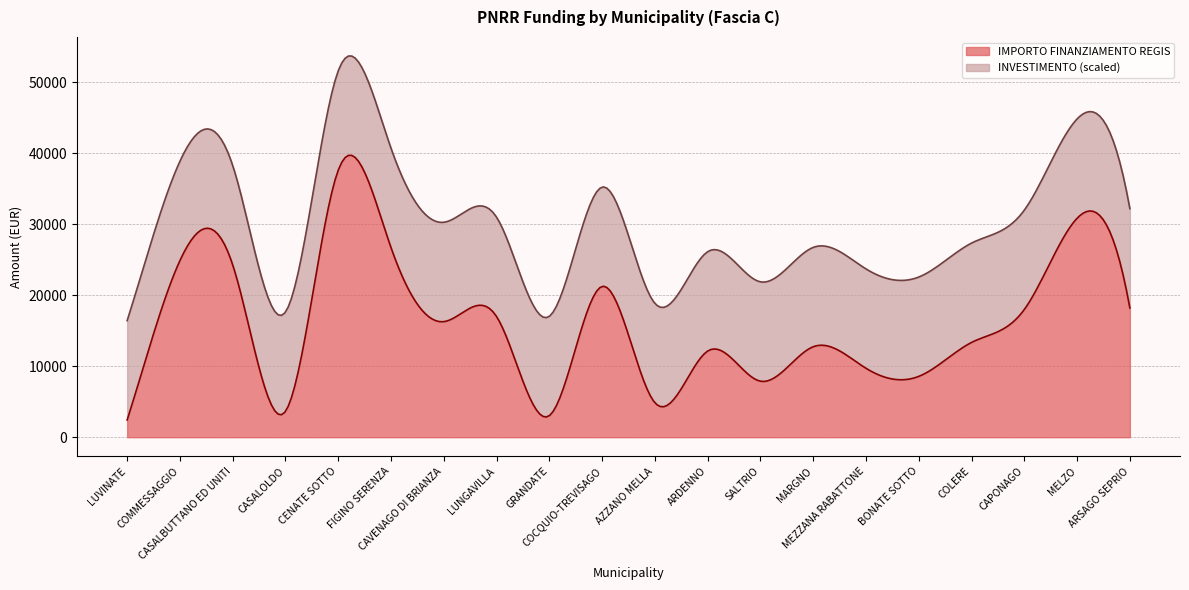

At which category is the sum across all series the highest?

CENATE SOTTO